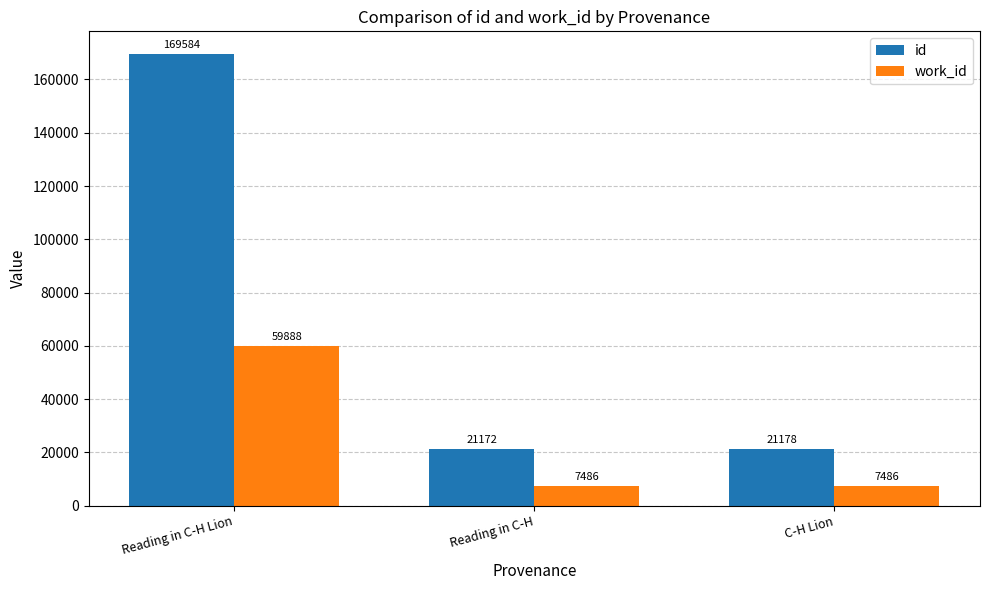

Rank the series by their average value, from lowest to highest.

work_id, id